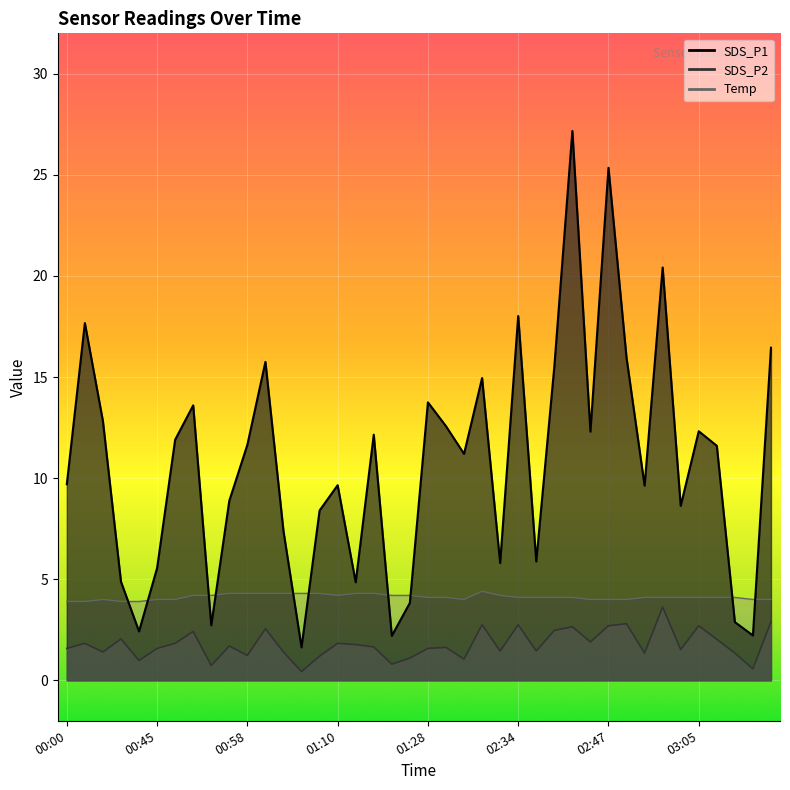

What is the label of the 13th point from the left?

01:03